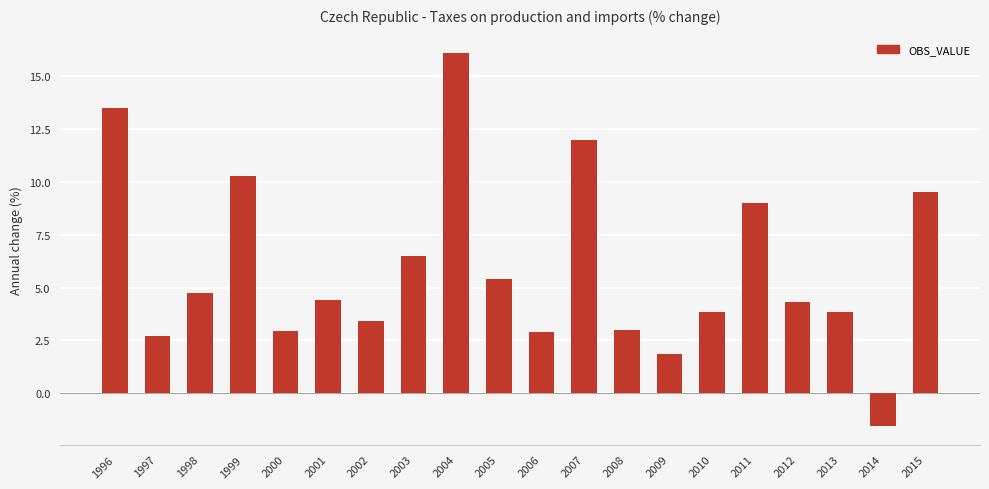

What is the value of the 14th bar from the left?

1.9